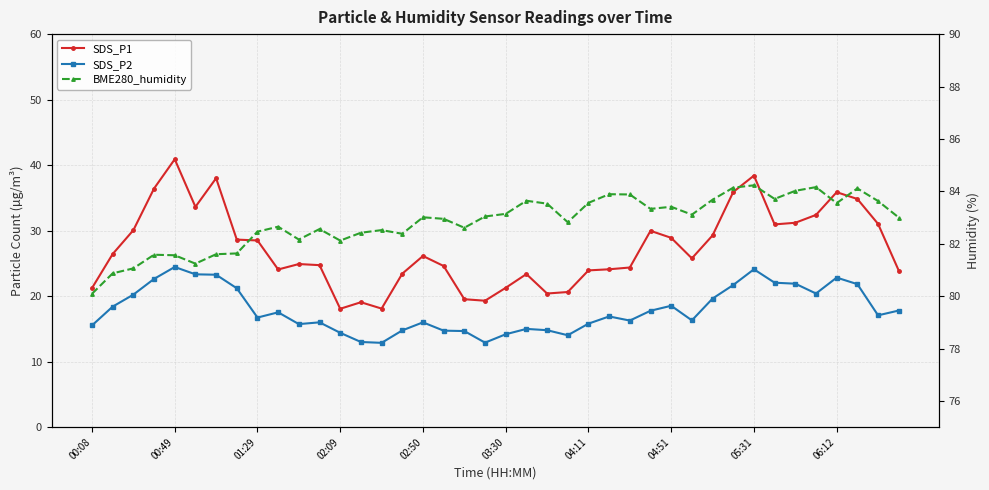

Which series has the widest spread of values?

SDS_P1